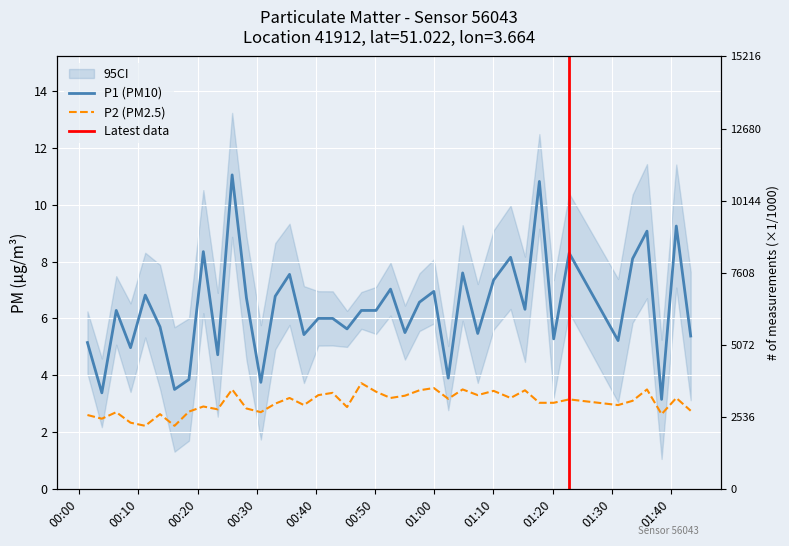

The P2 series shows 2.6 at P1. True or false?

True